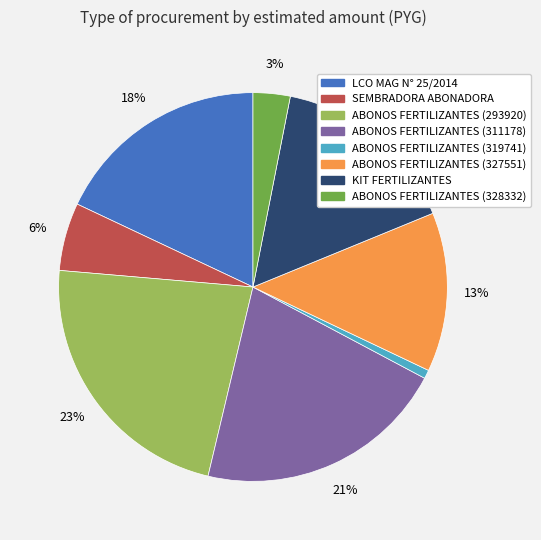

Do ABONOS FERTILIZANTES (311178) and ABONOS FERTILIZANTES (319741) together represent more than half of the pie?

No